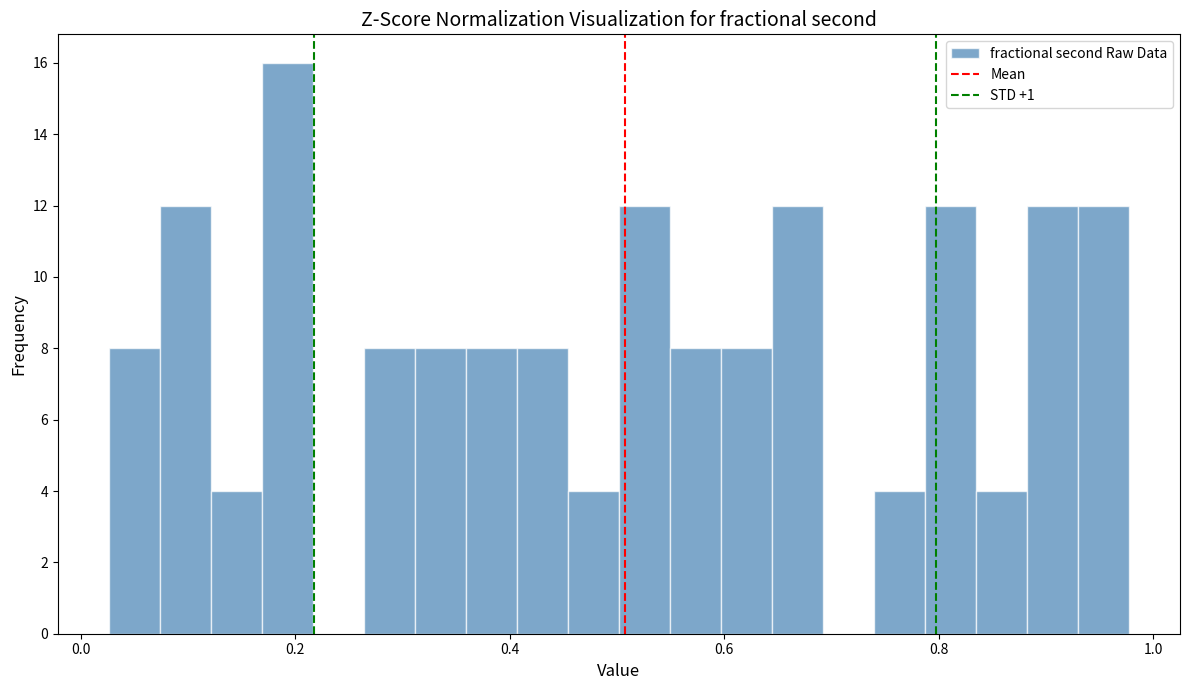

Read against the x-axis, roughly where is the centre of the tallest bar?

0.20